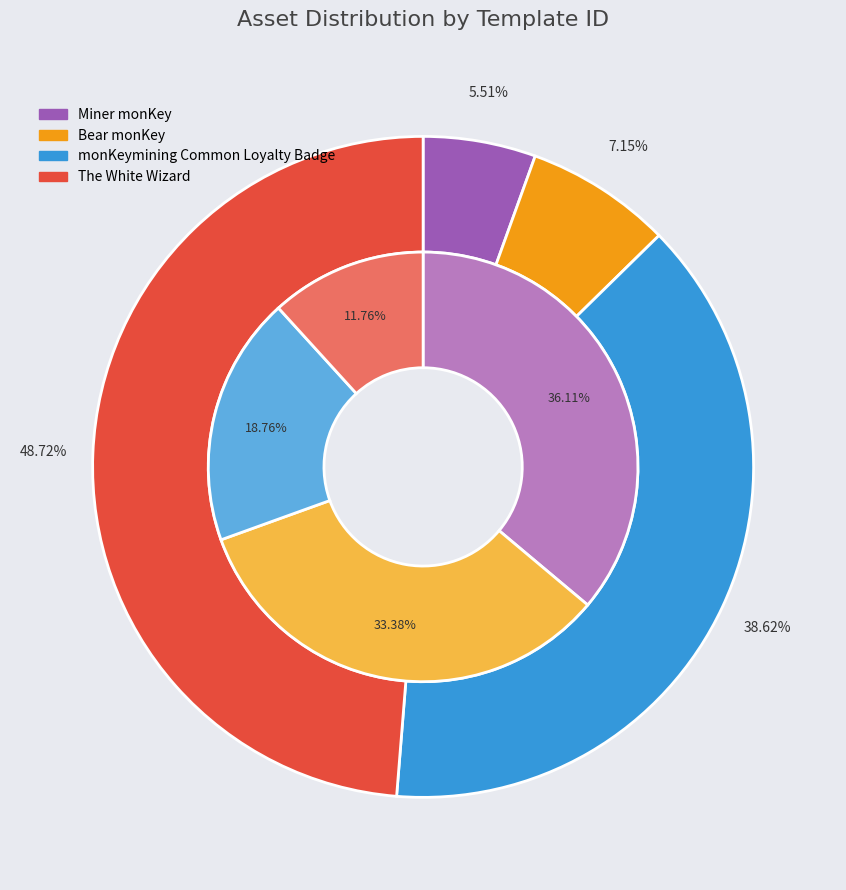

Approximately how many times larger is the value at Bear monKey compared to monKeymining Common Loyalty Badge?

0.2